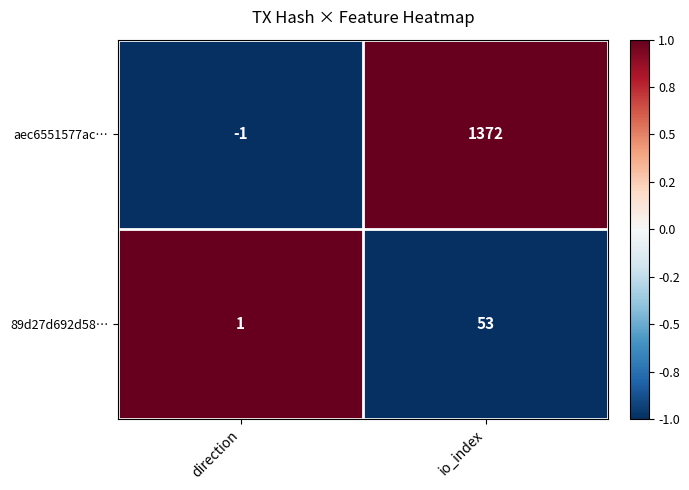

At which category is the sum across all series the highest?

io_index